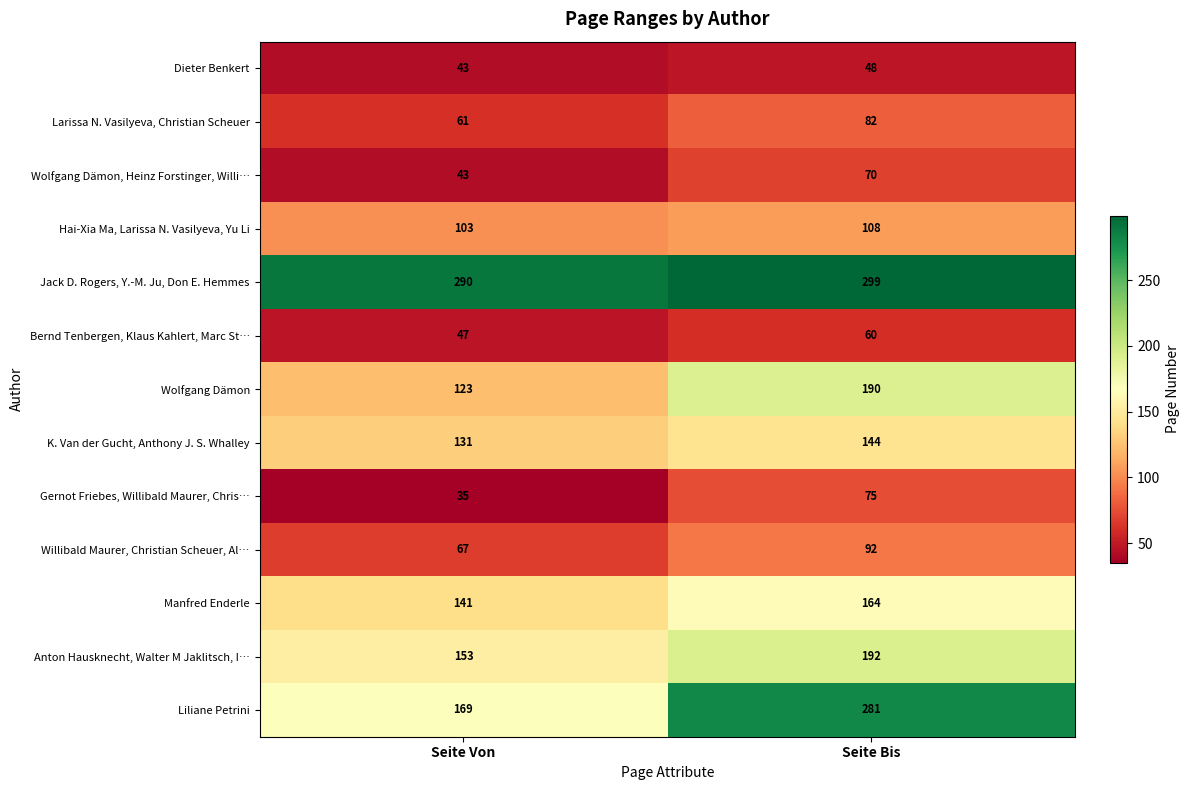

At which label is Anton Hausknecht, Walter M Jaklitsch, I… closest to 172?

Seite Von